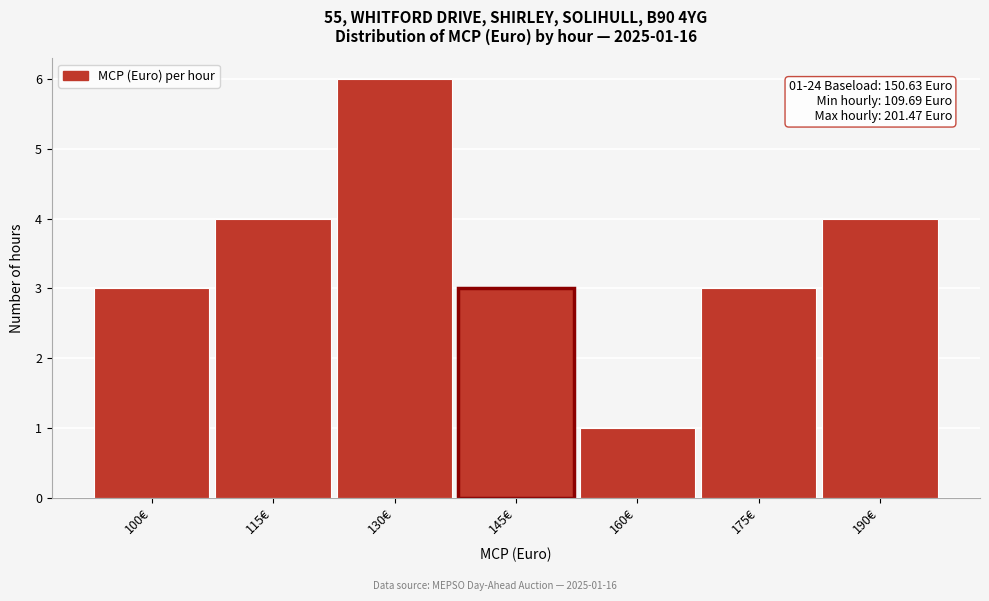

Reading left to right, extract all data points from this chart.

100€=3	115€=4	130€=6	145€=3	160€=1	175€=3	190€=4